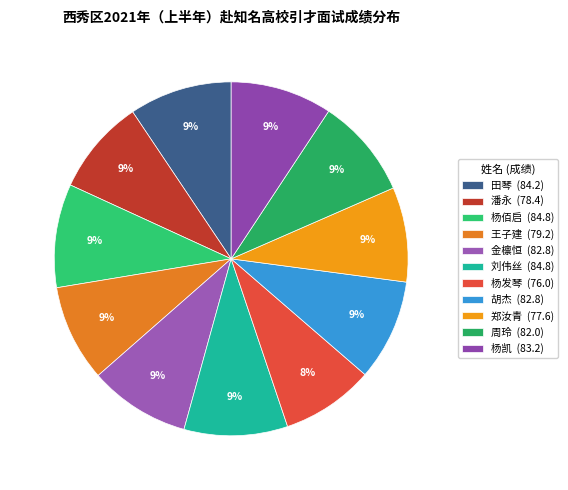

True or false: 胡杰 accounts for 9% of the total.

True